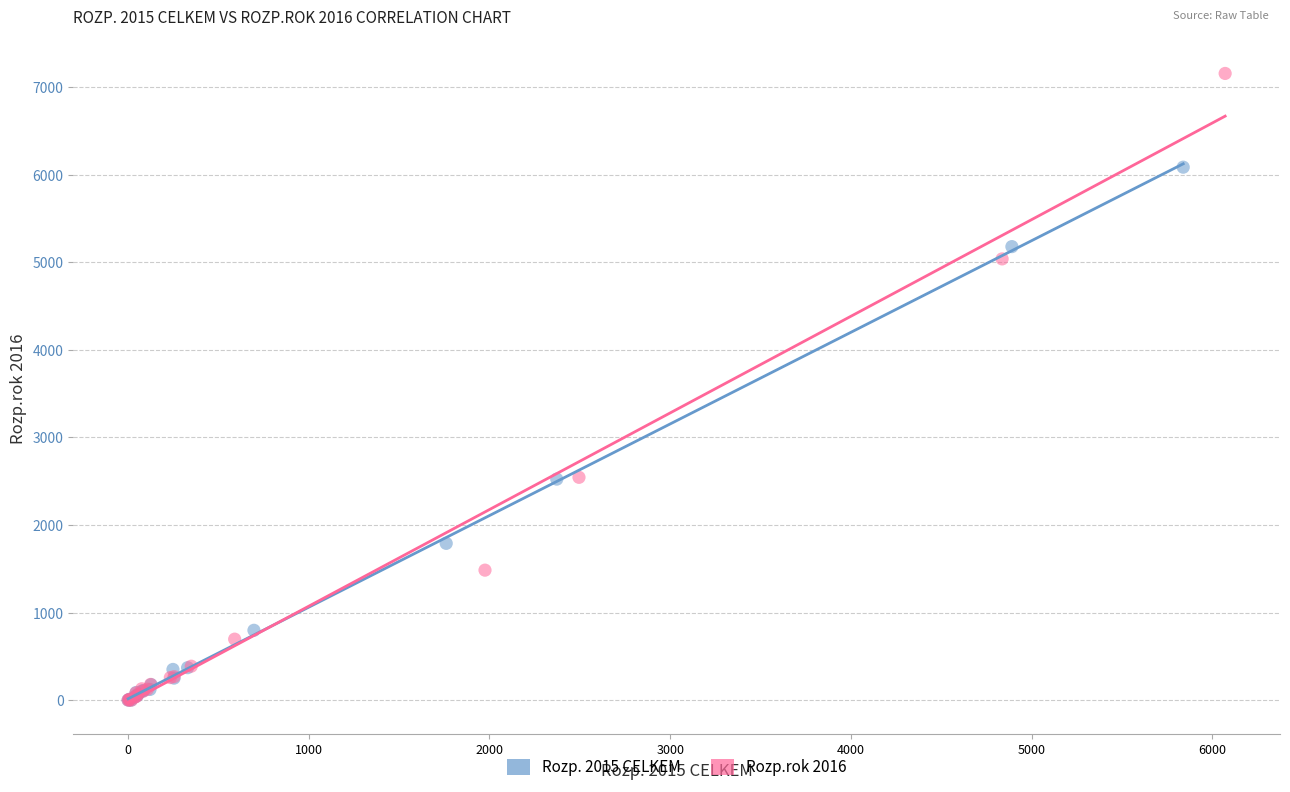

What are all the series names shown in the legend?

Rozp. 2015 CELKEM, Rozp.rok 2016